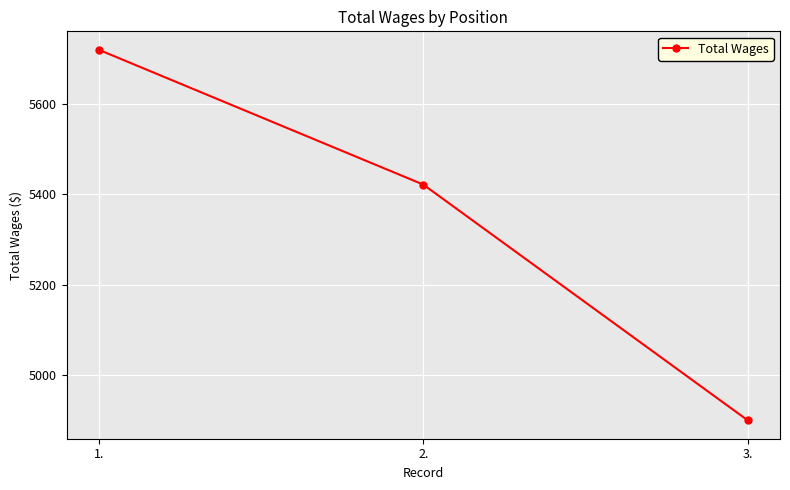

How many series are shown in this chart?

1